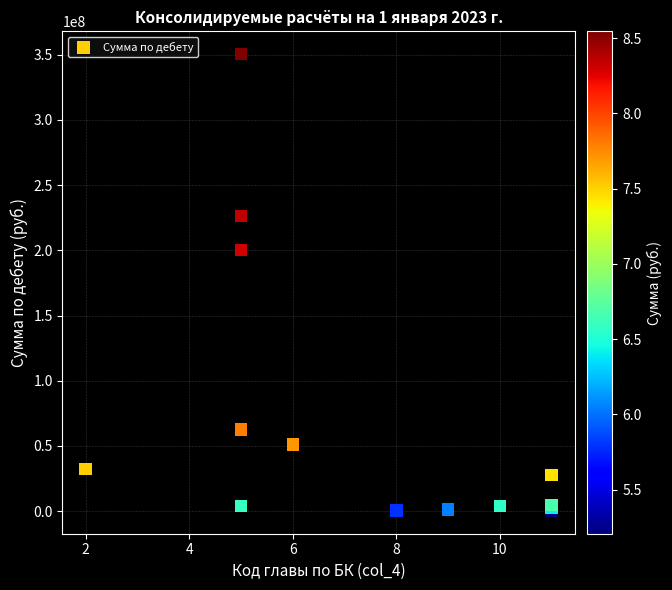

What Y value in the scatter plot is closest to 175321566?

200314000.0